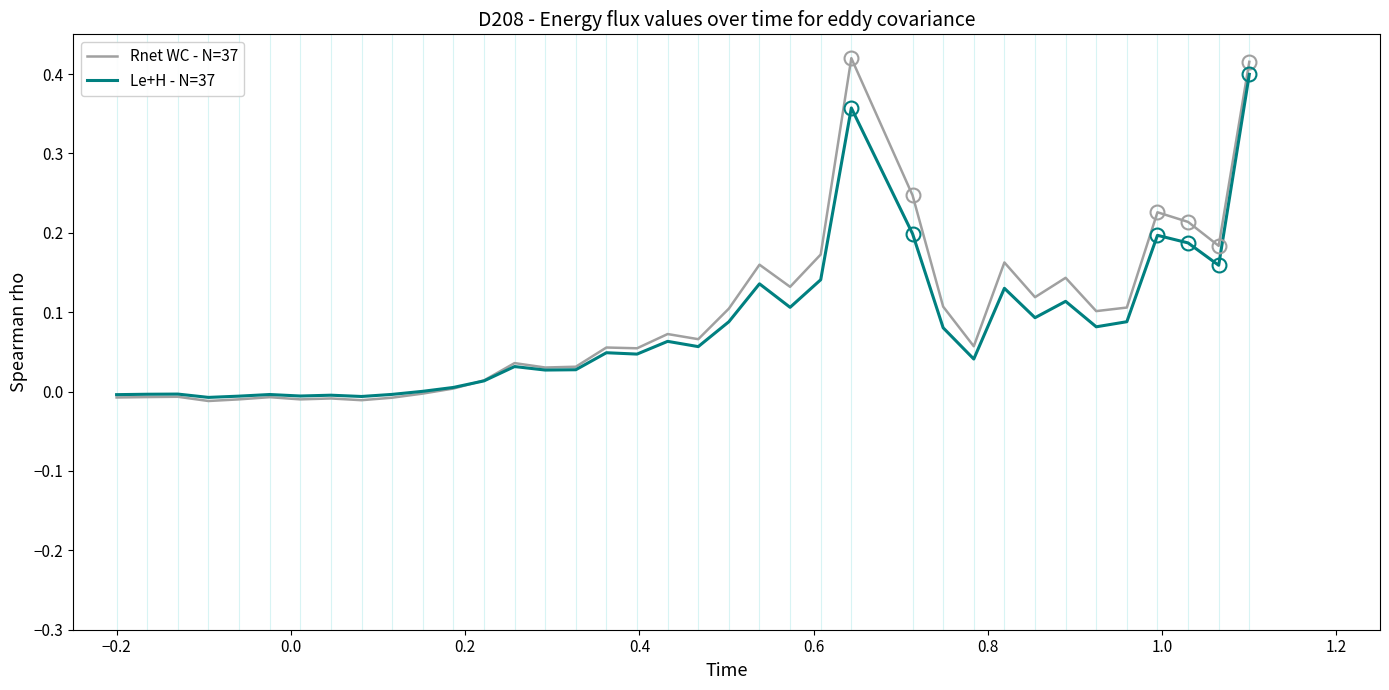

Which series has the widest spread of values?

Rnet WC - N=37